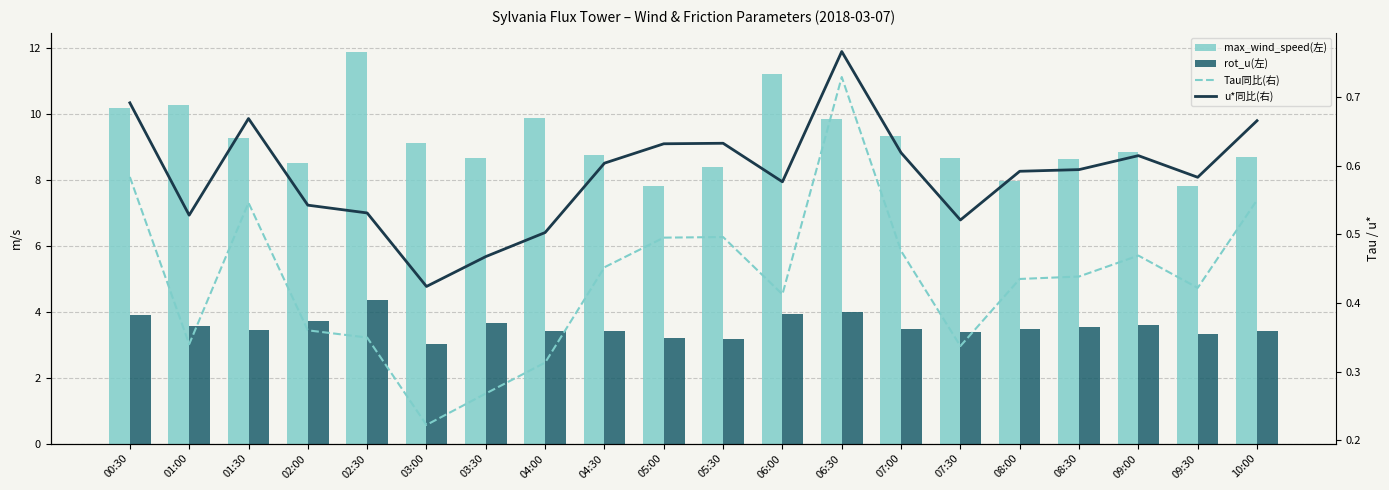

Does the chart contain any negative values?

No